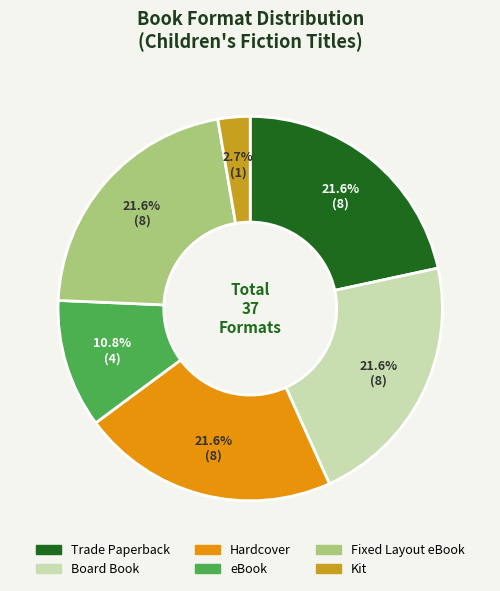

Does any single category account for the majority?

No